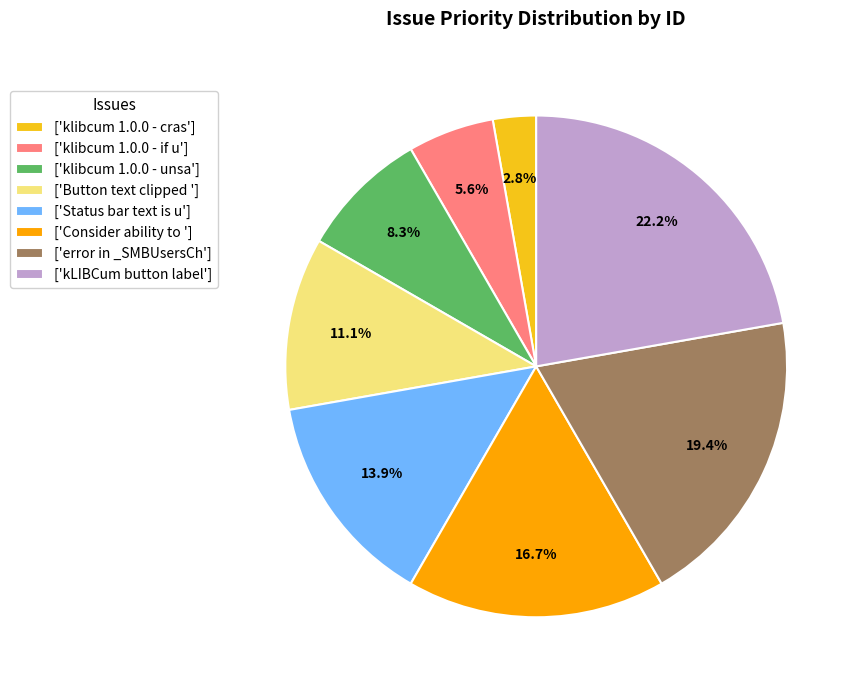

What is the largest slice in the pie chart?

['kLIBCum button label']